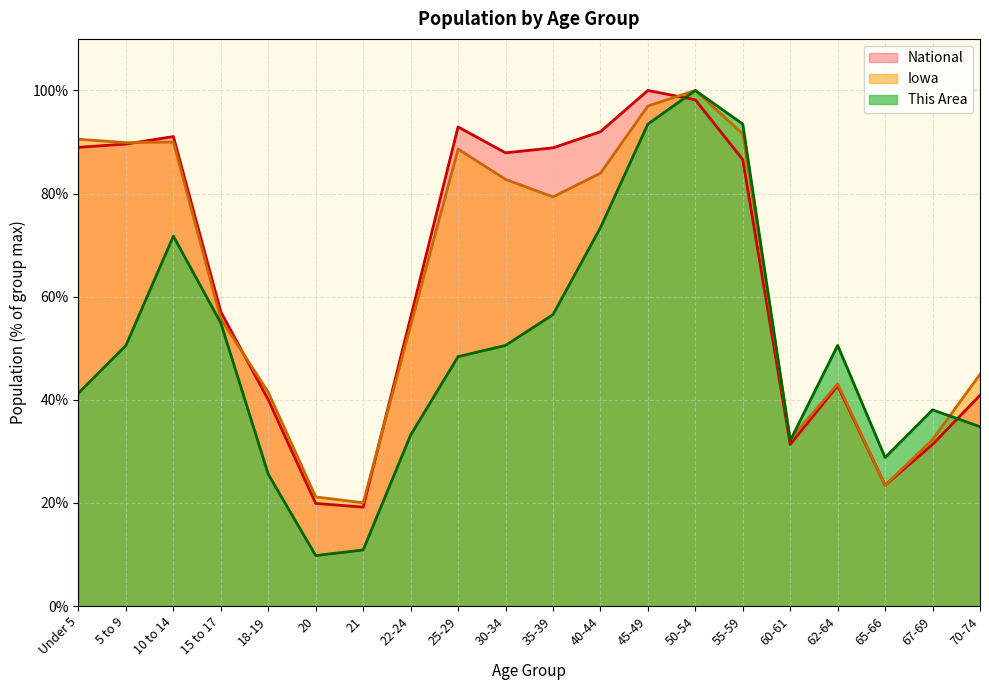

Which label corresponds to the smallest value in the chart?

20